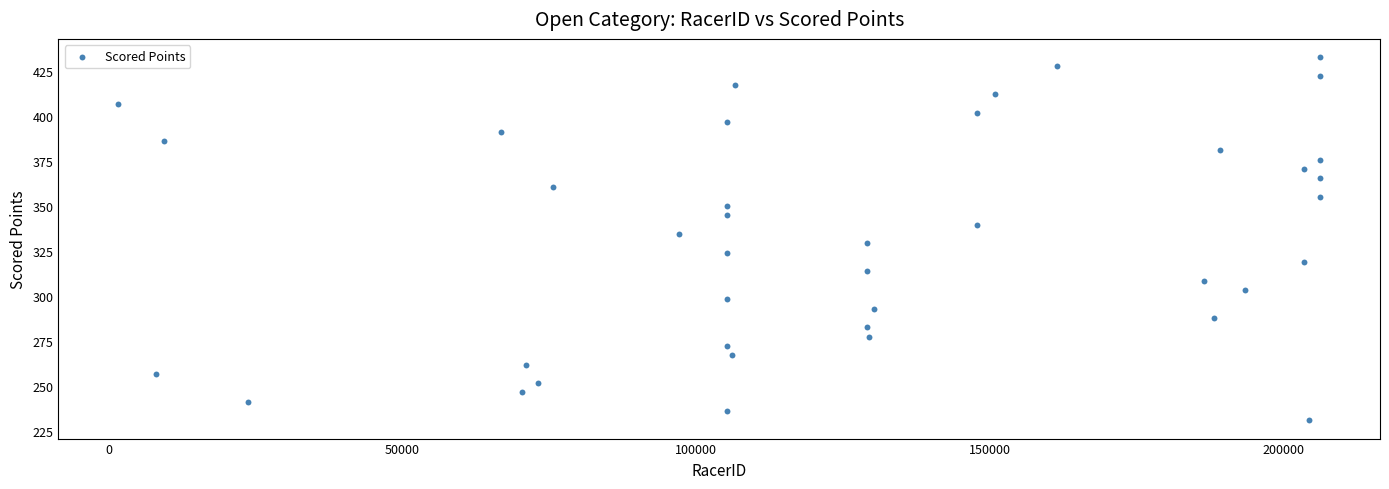

What is the range of Y values (max minus min)?

201.9